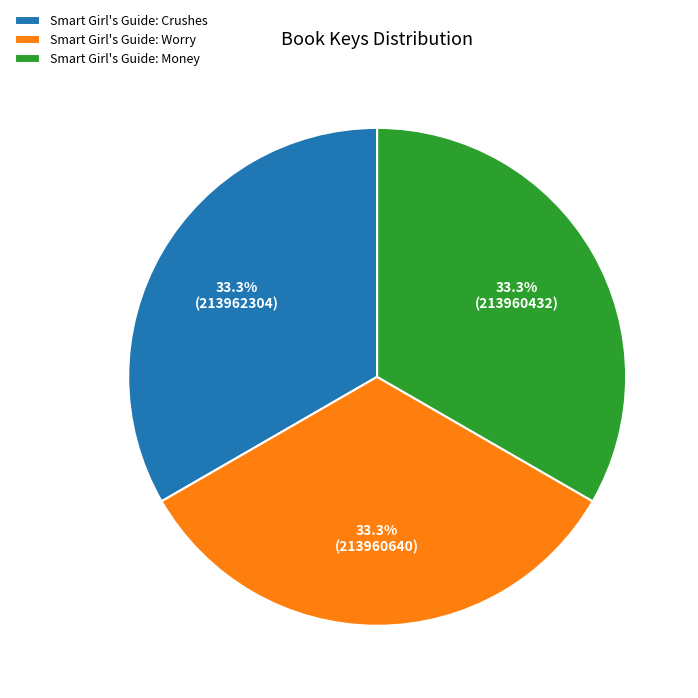

What is the total percentage of Smart Girl's Guide: Worry and Smart Girl's Guide: Crushes?

66.7%